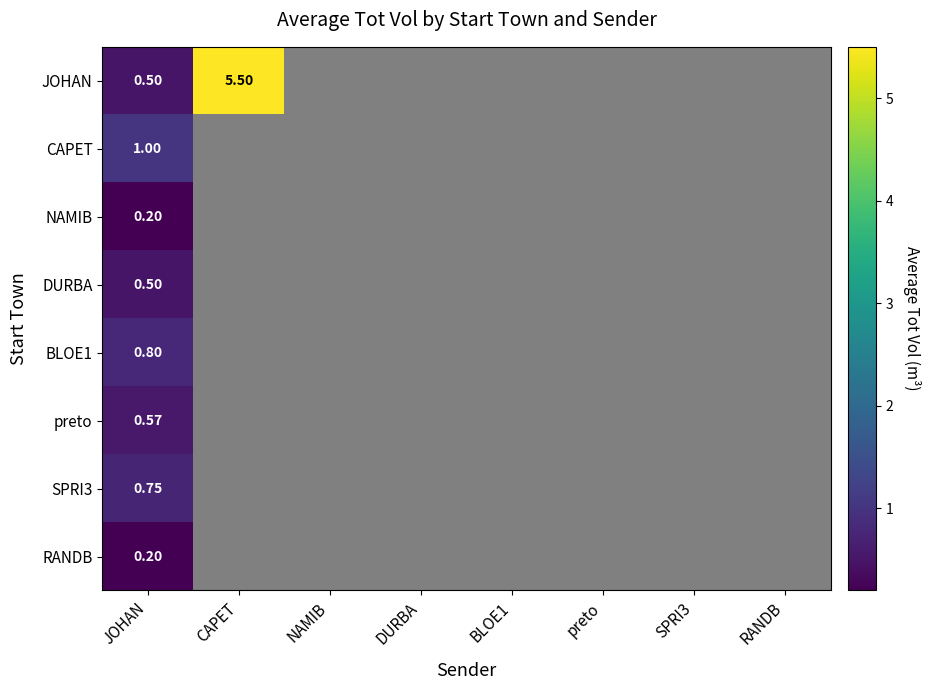

Is it true that JOHAN equals 5.5 at CAPET?

True